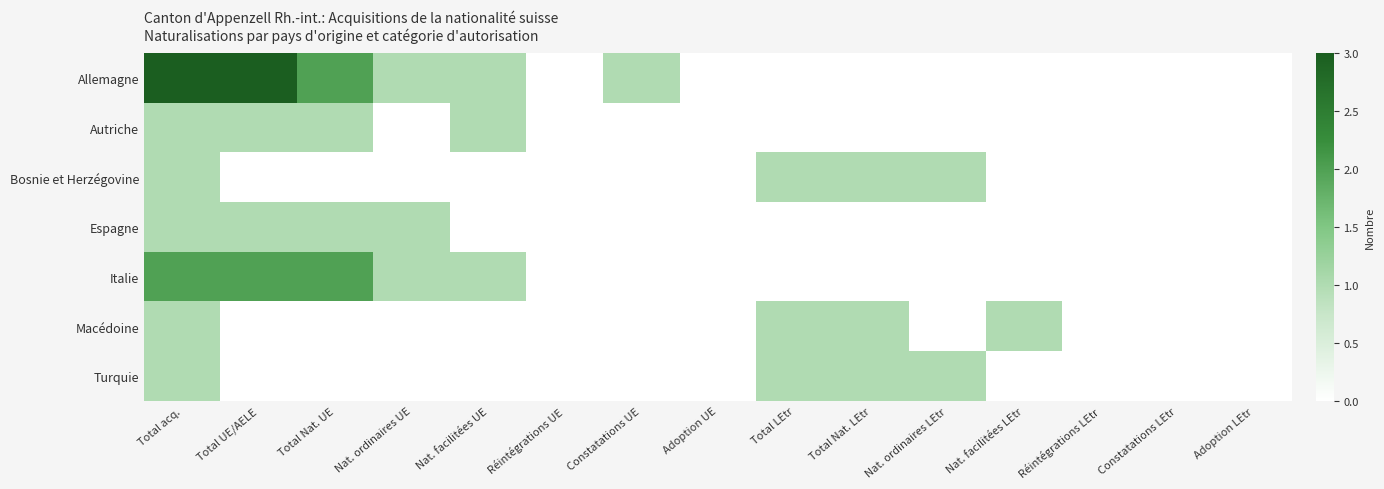

At how many categories does at least one series exceed 0?

10